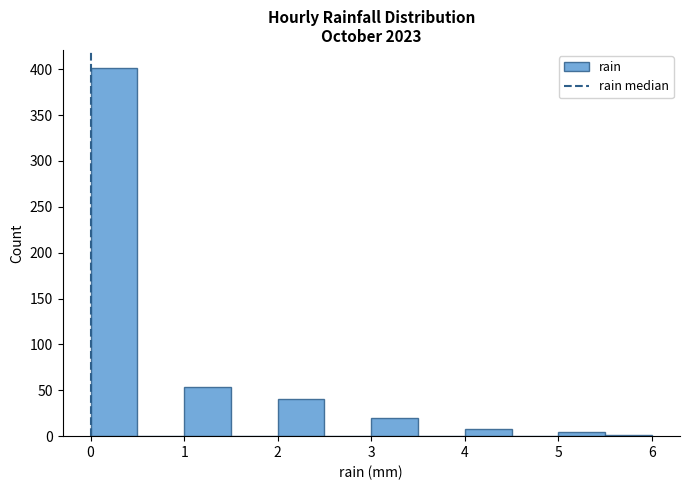

Reading left to right, transcribe this chart: for each bar, give the range it covers on the x-axis and its height. The values are not printed on the chart, so give them approximately, as read against the axis.

0.0 to 0.5: 400
0.5 to 1.0: 0
1.0 to 1.5: 55
1.5 to 2.0: 0
2.0 to 2.5: 40
2.5 to 3.0: 0
3.0 to 3.5: 20
3.5 to 4.0: 0
4.0 to 4.5: 10
4.5 to 5.0: 0
5.0 to 5.5: under 5
5.5 to 6.0: under 5